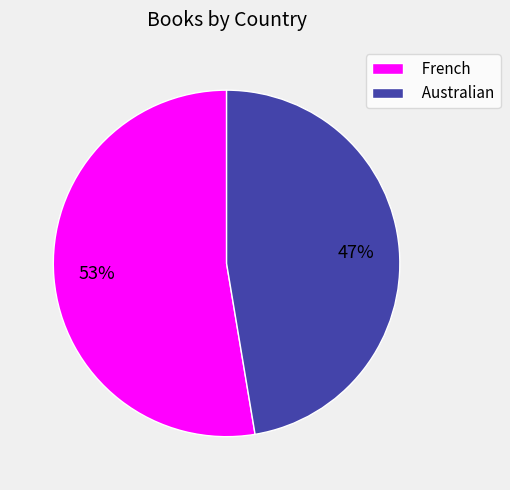

The Australian slice represents 35% of the pie. True or false?

False